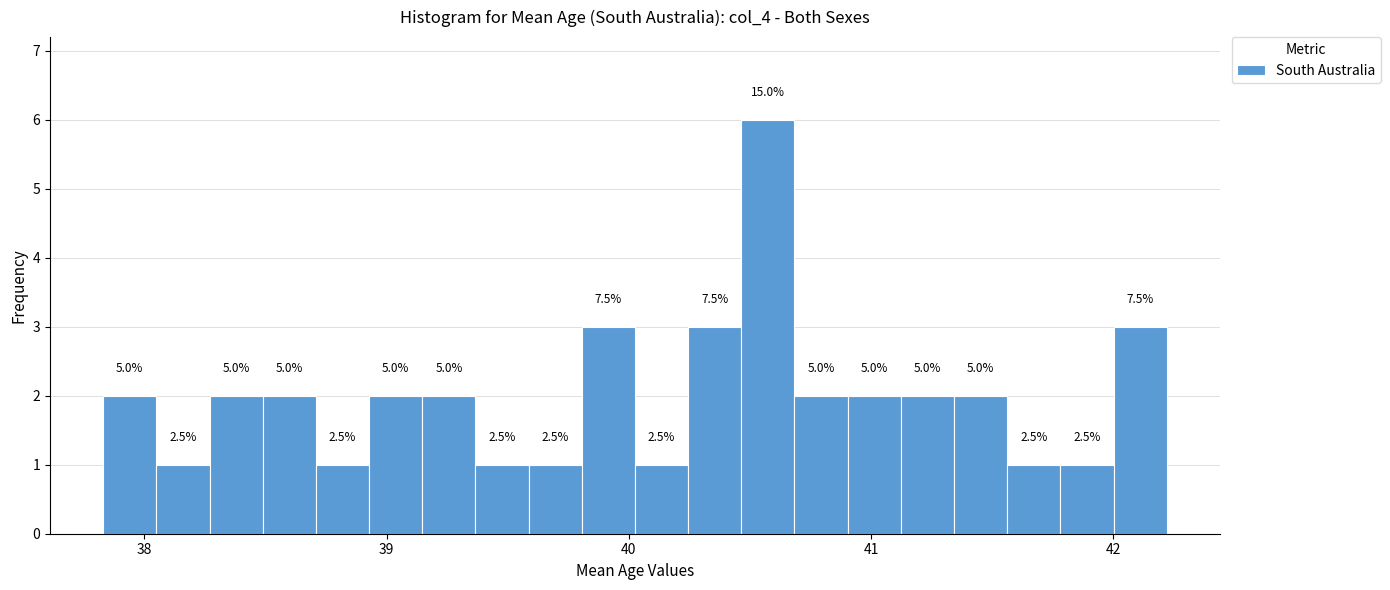

Read against the x-axis, roughly where is the centre of the tallest bar?

40.6